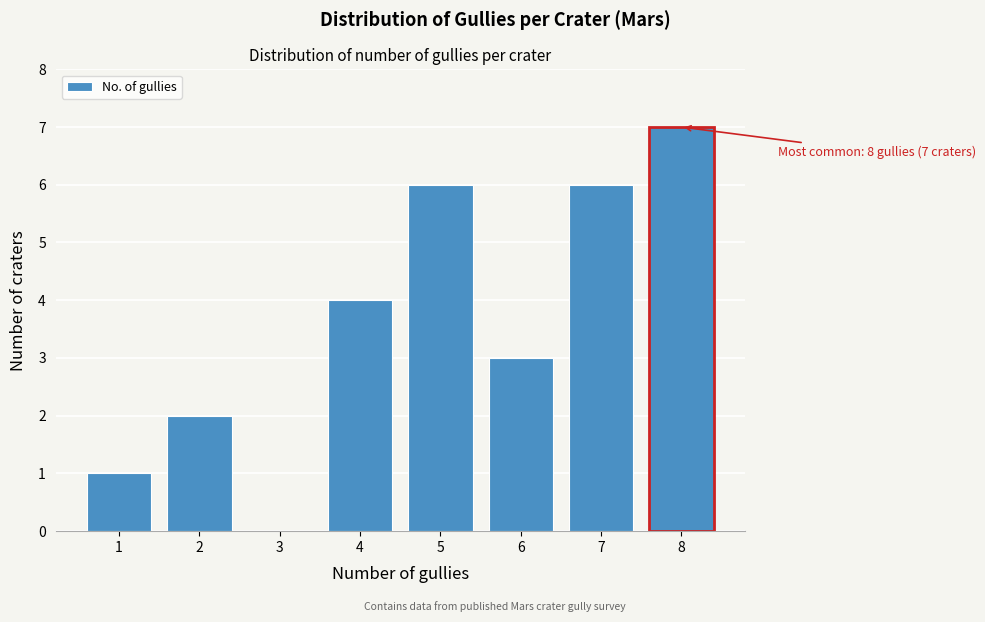

Reading left to right, list all the values displayed in this chart.

1=1	2=2	3=0	4=4	5=6	6=3	7=6	8=7